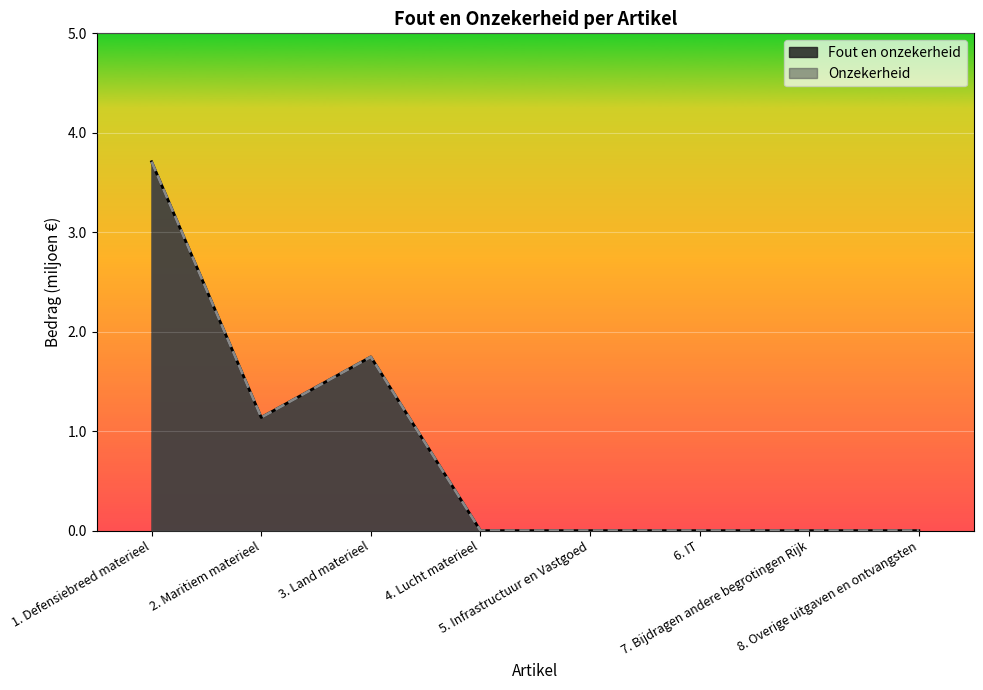

What is the average value of the Fout en onzekerheid series?

0.8